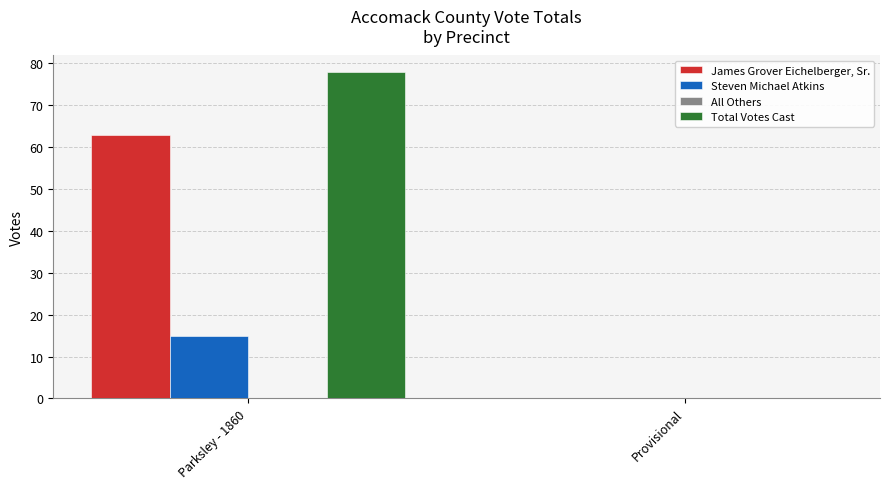

Reading right to left, what are all the values shown in this chart?

James Grover Eichelberger, Sr.: Provisional=0	Parksley - 1860=63
Steven Michael Atkins: Provisional=0	Parksley - 1860=15
Total Votes Cast: Provisional=0	Parksley - 1860=78